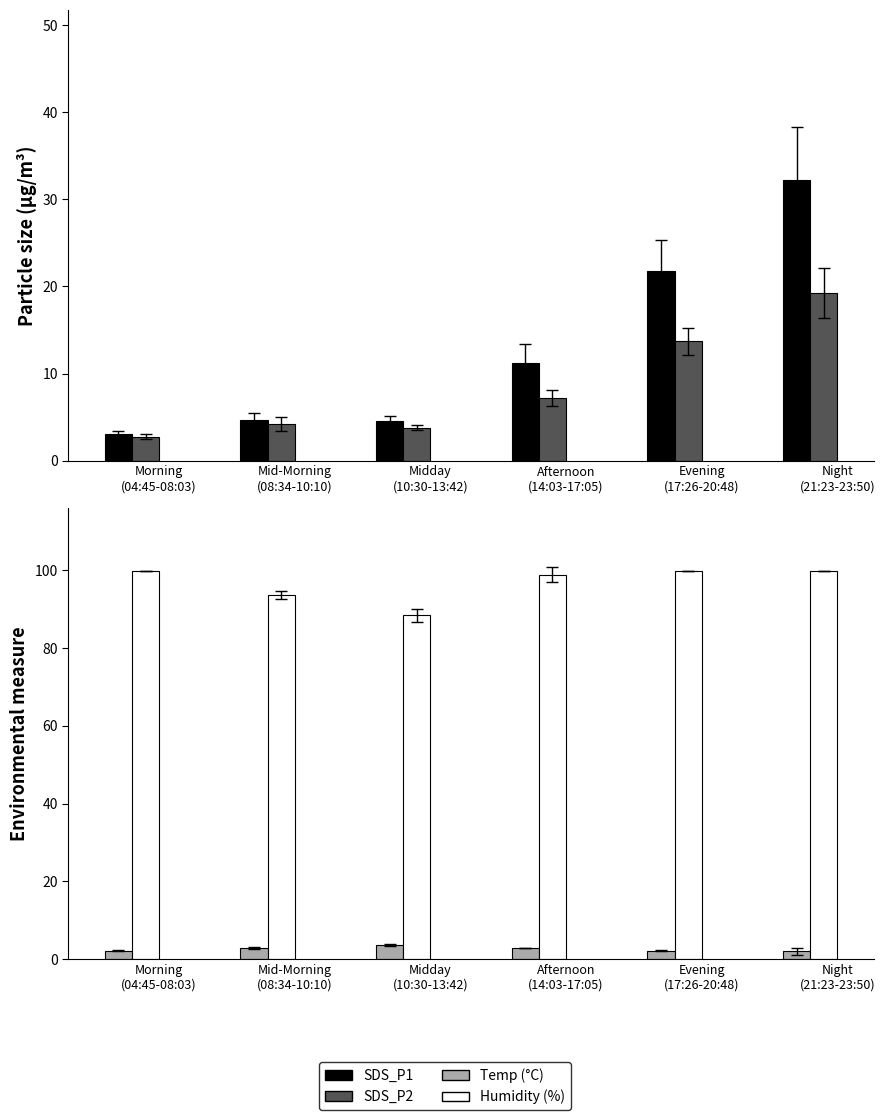

What is the sum of the Temp (°C) values at Morning
(04:45-08:03) and Night
(21:23-23:50)?

4.2